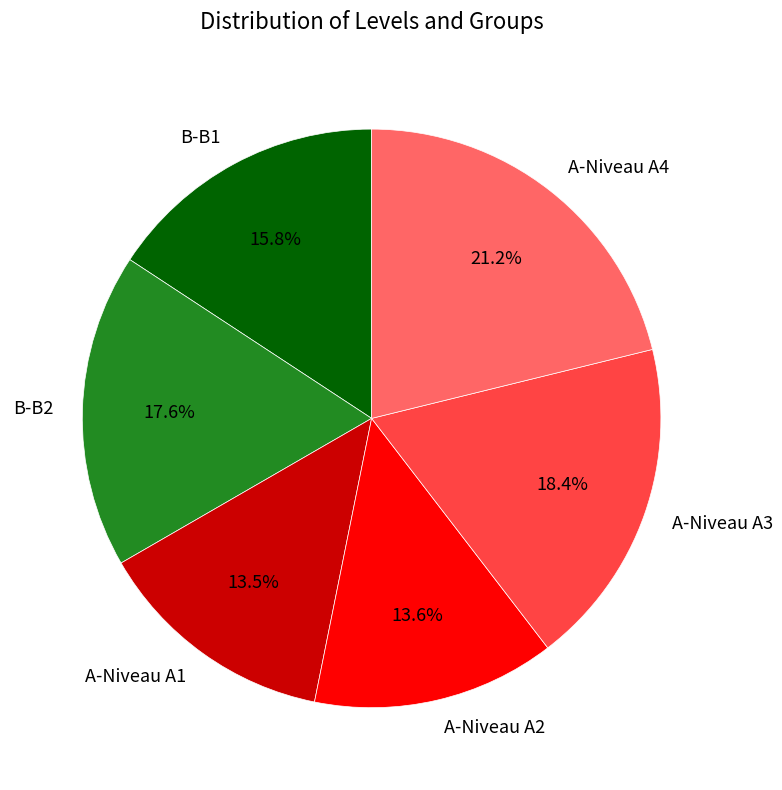

Is there a majority slice in this chart?

No